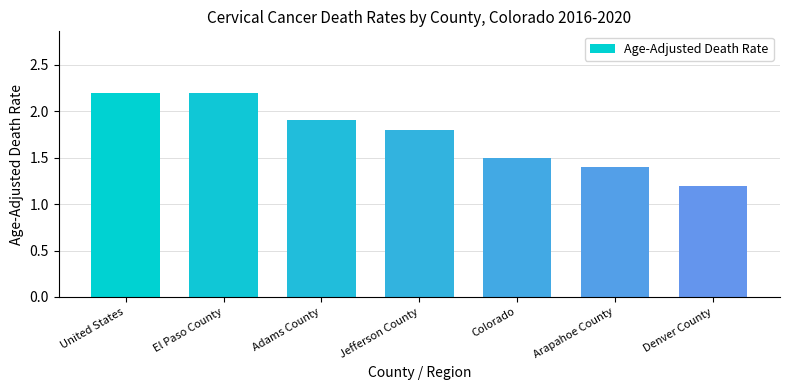

What is the sum of the values at United States and Colorado?

3.7